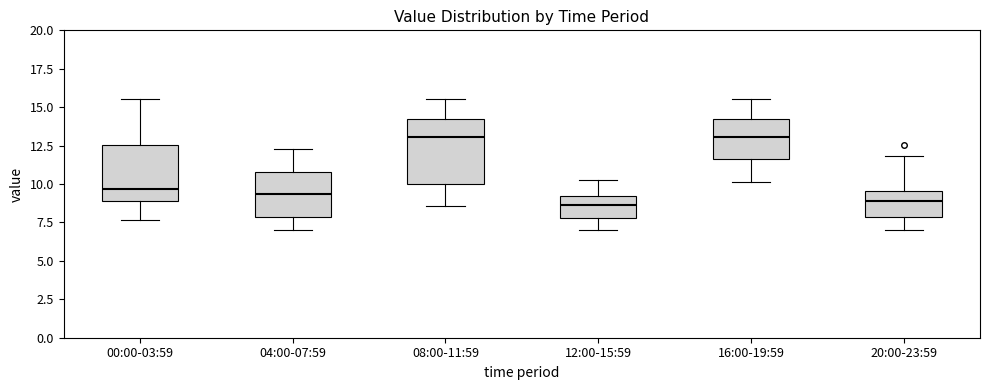

Comparing the boxes themselves (not the whiskers), which one is the tallest?

08:00-11:59